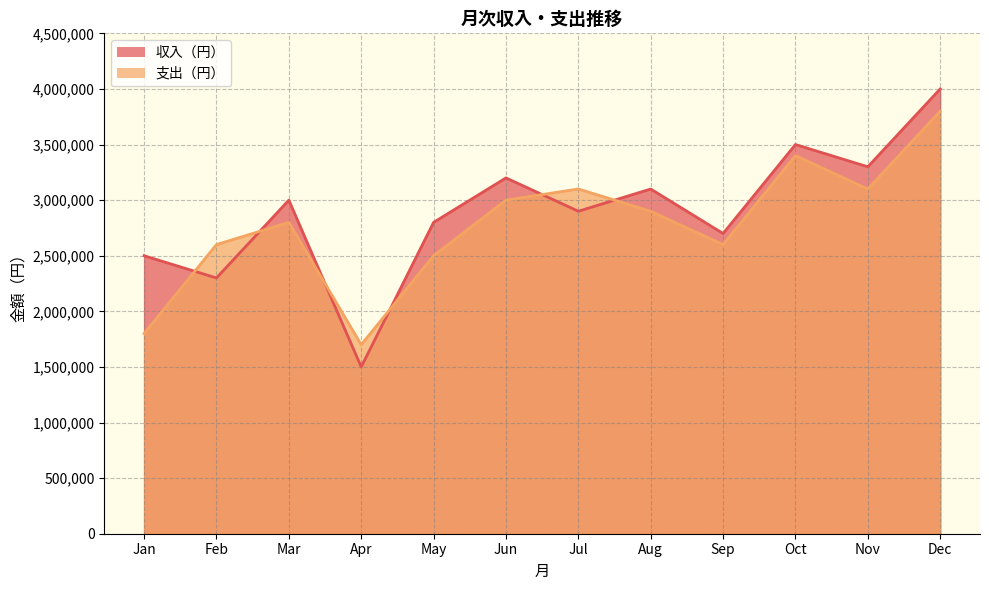

How many data points in 収入（円） are above 3000000?

5